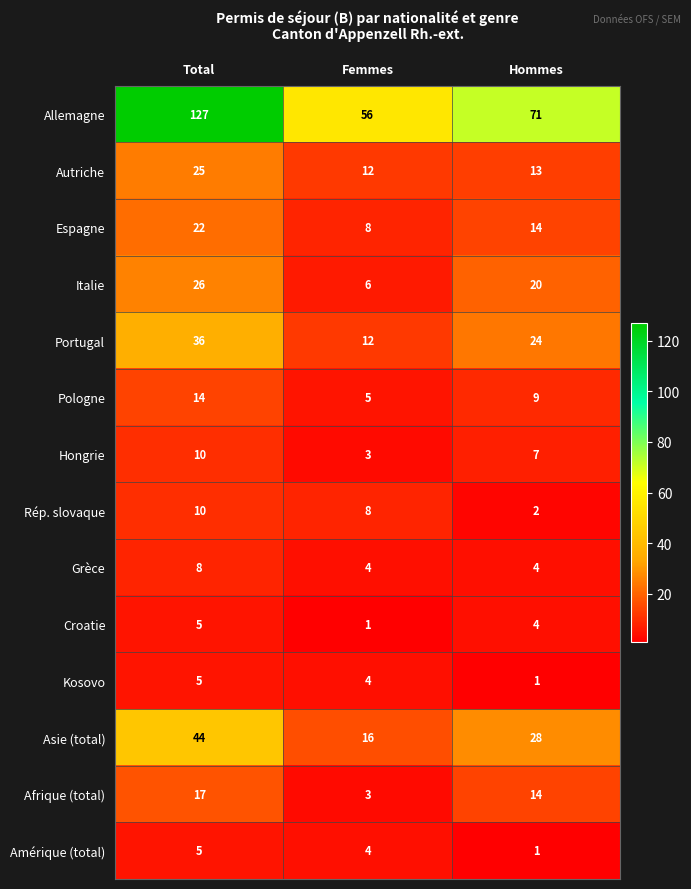

Between Total and Hommes, which series saw the biggest shift?

Allemagne